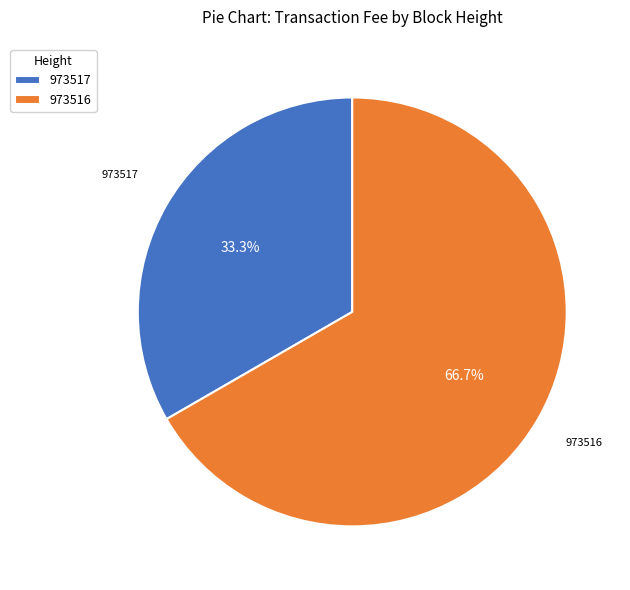

To the nearest percent, what percentage of the pie is 973516?

67%